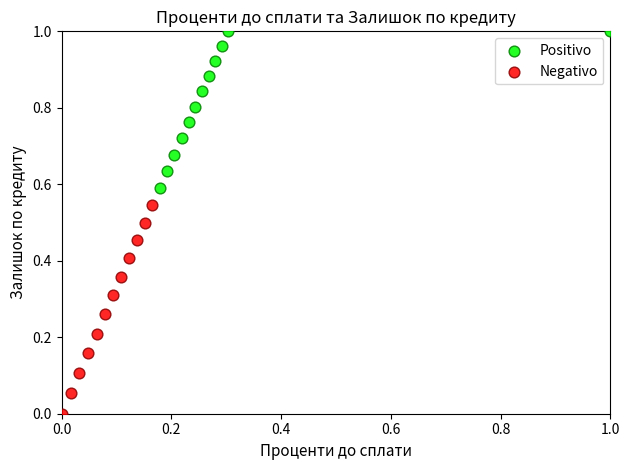

Which series reaches the maximum Y coordinate?

Positivo